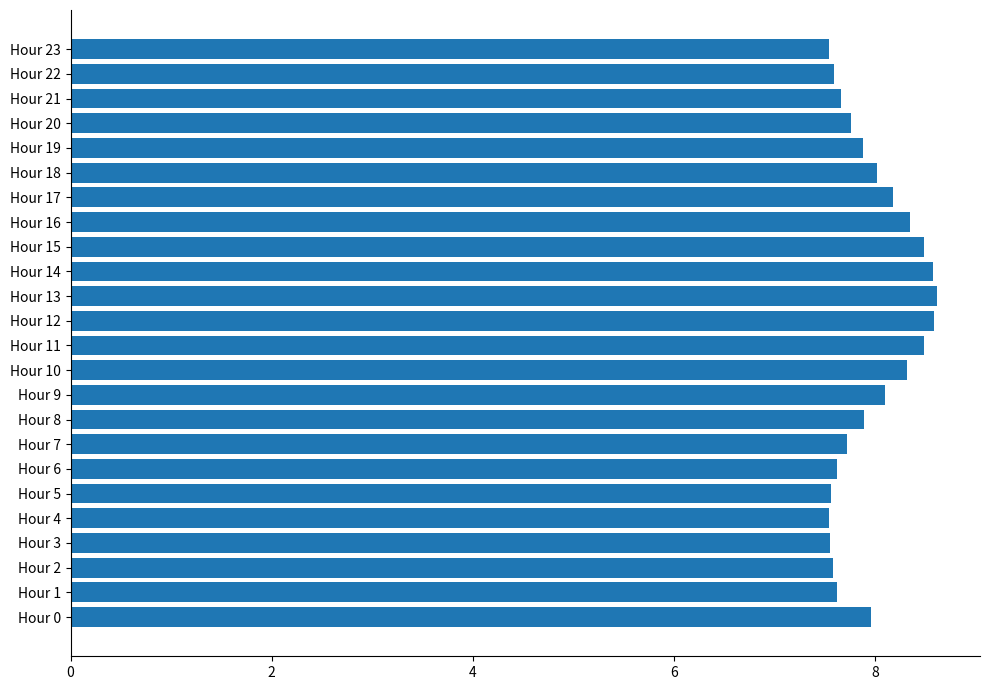

What is the smallest value displayed?

7.5